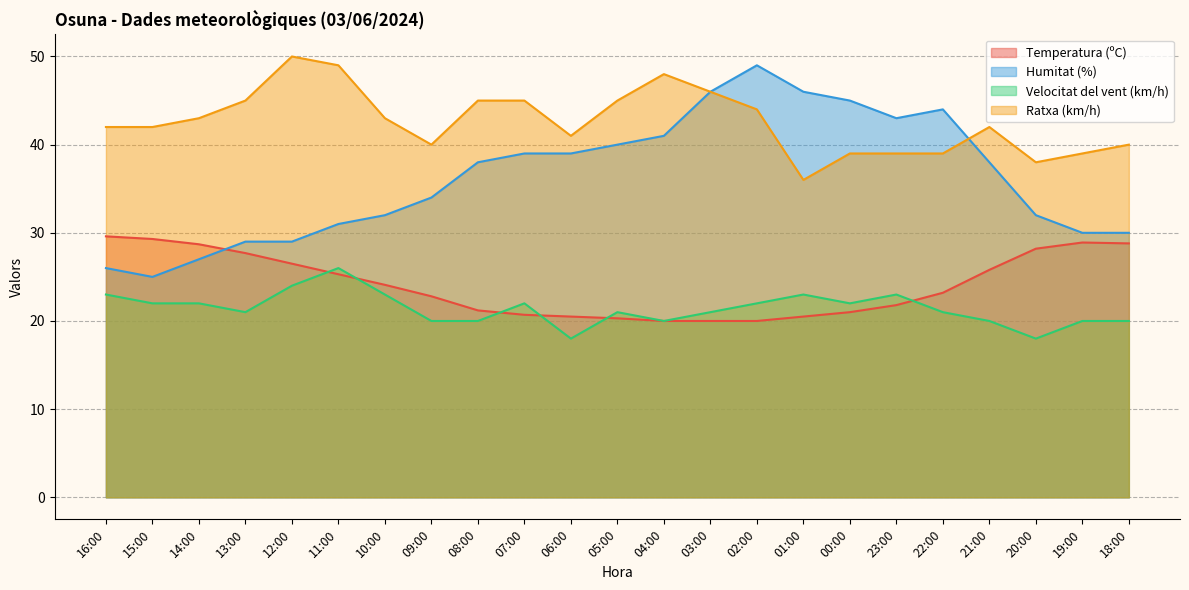

True or false: Humitat (%) and Velocitat del vent (km/h) cross at least once.

False